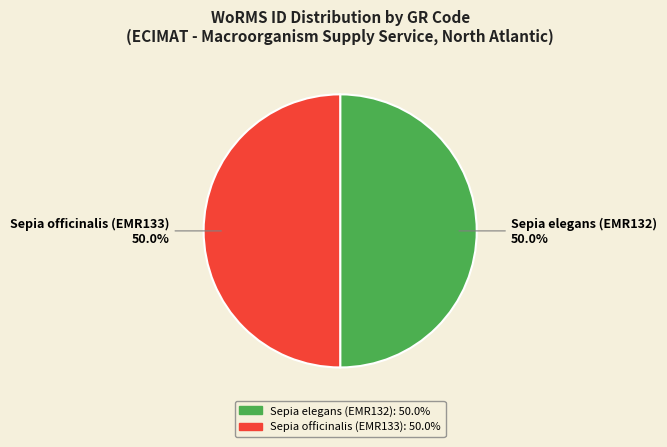

Approximately how many times larger is the value at Sepia elegans (EMR132) compared to Sepia officinalis (EMR133)?

1.0